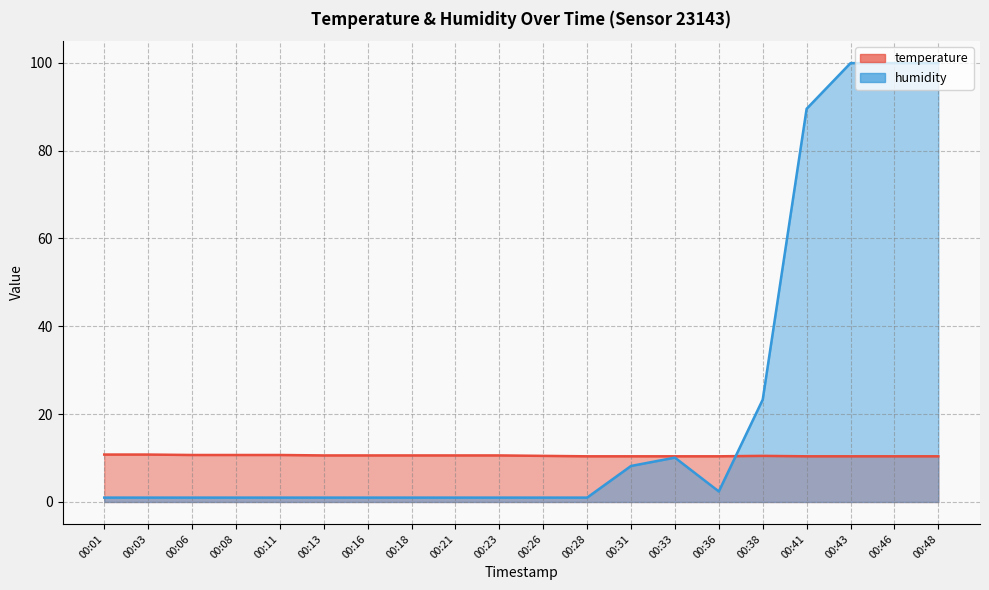

List the labels in order of humidity value, largest first.

00:43, 00:46, 00:48, 00:41, 00:38, 00:33, 00:31, 00:36, 00:01, 00:03, 00:06, 00:08, 00:11, 00:13, 00:16, 00:18, 00:21, 00:23, 00:26, 00:28